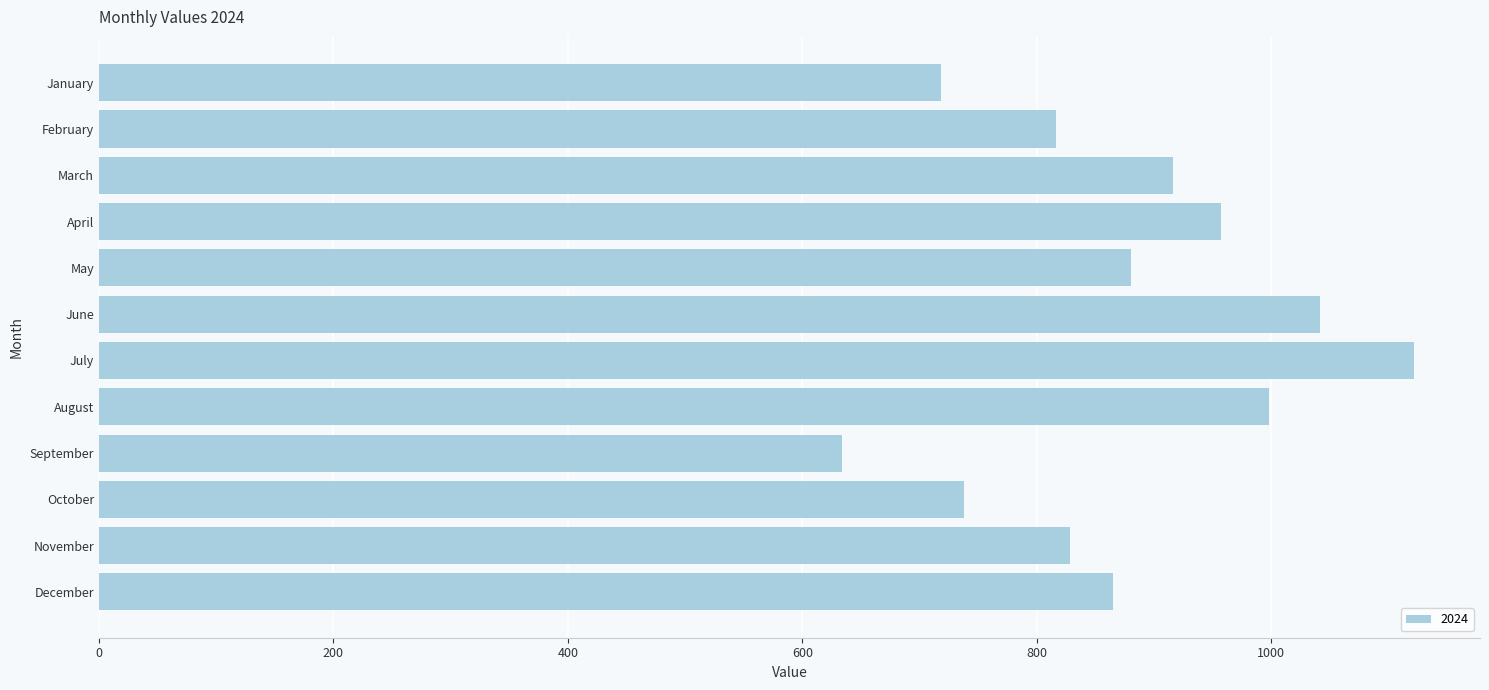

What is the average value?

876